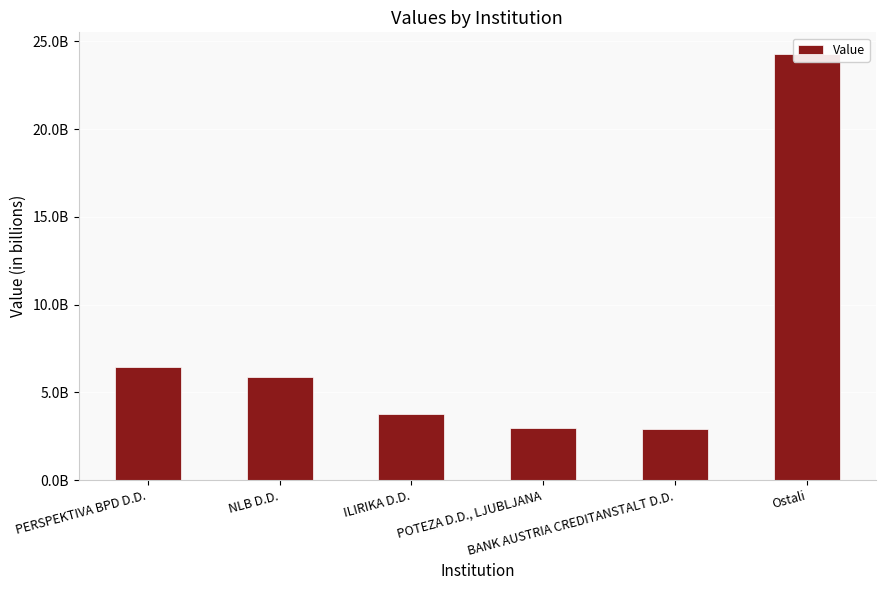

What is the change in value from PERSPEKTIVA BPD D.D. to NLB D.D.?

-574408670.7